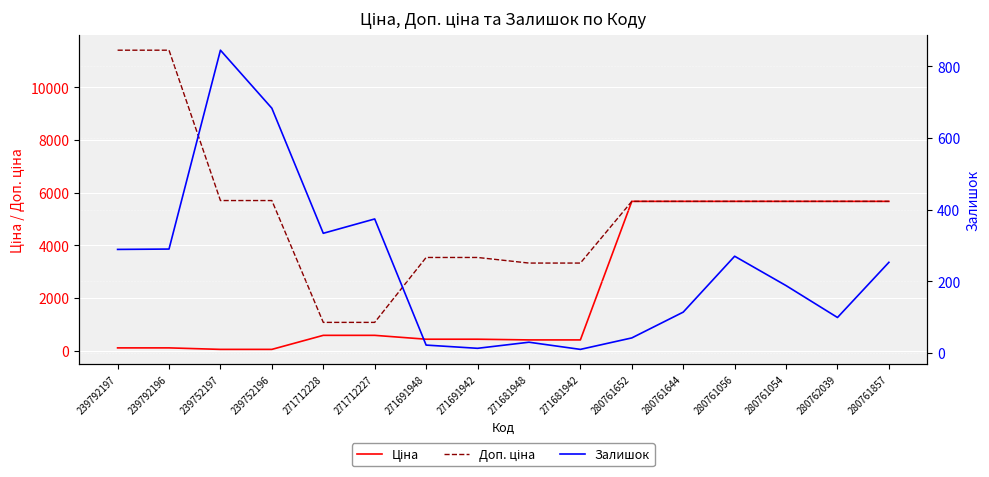

Which category has the highest value across all series?

239792197